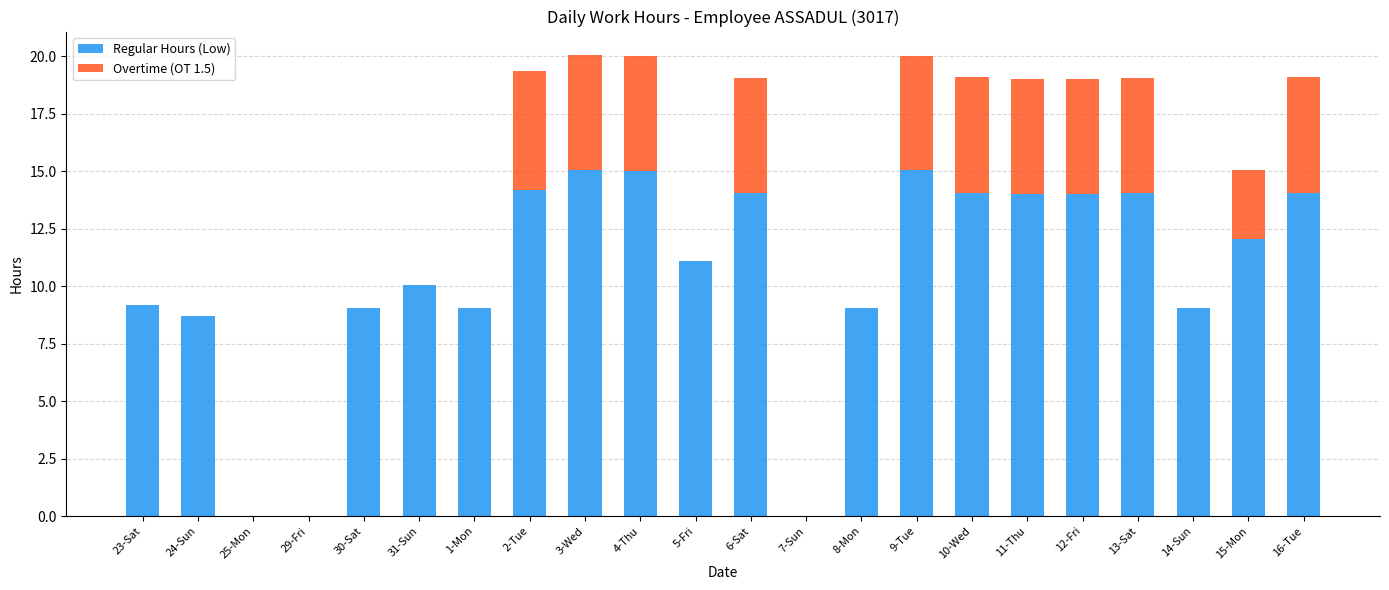

How many data points in Regular Hours (Low) are above 12?

11